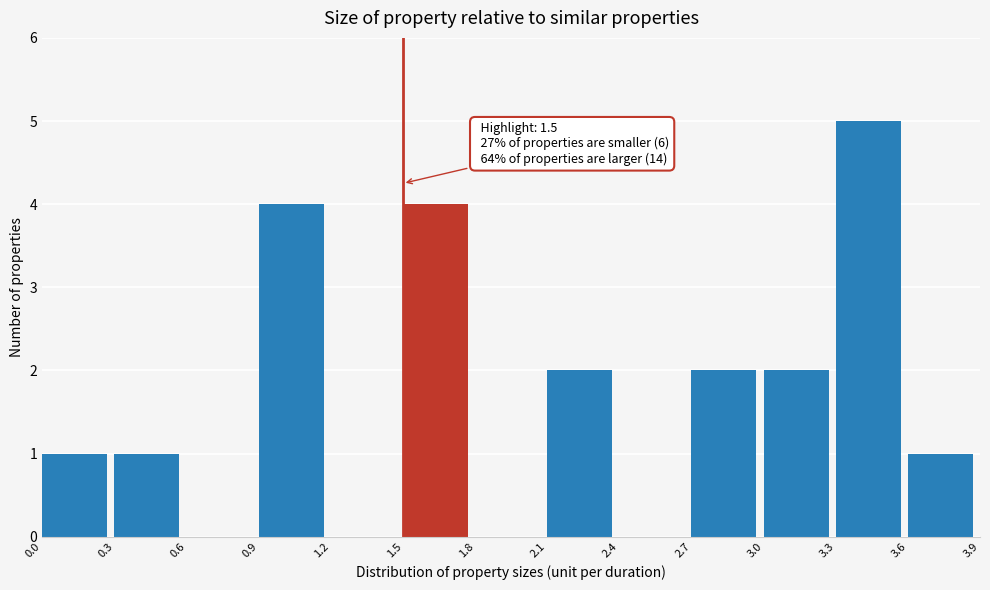

Which range on the x-axis has the tallest bar?

3.3 to 3.6